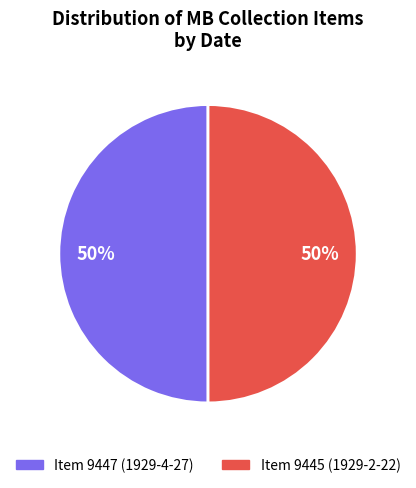

To the nearest percent, what is the average slice percentage?

50%